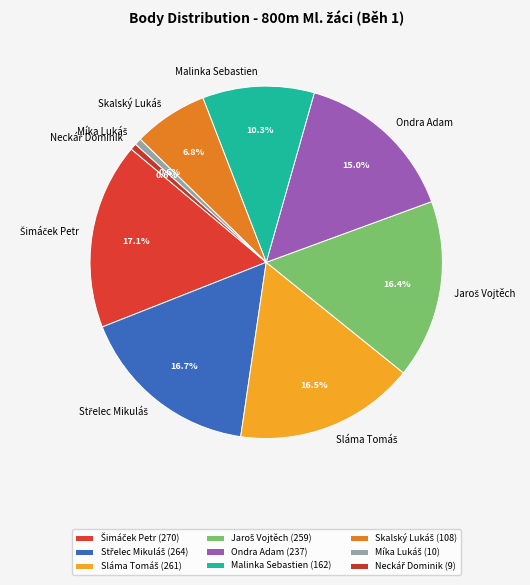

Count the number of slices in the pie.

9